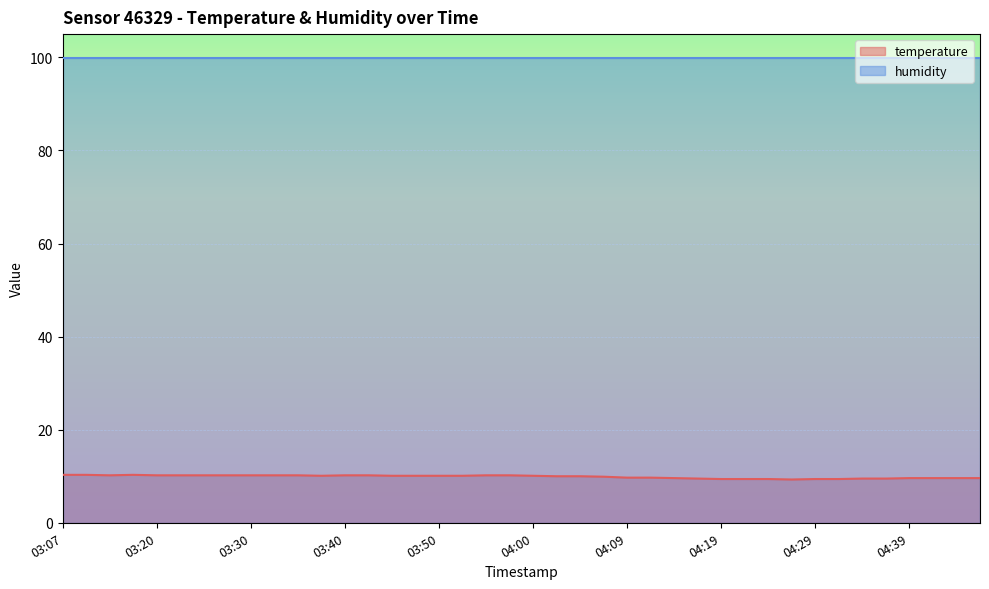

How many lines are shown in the chart?

2